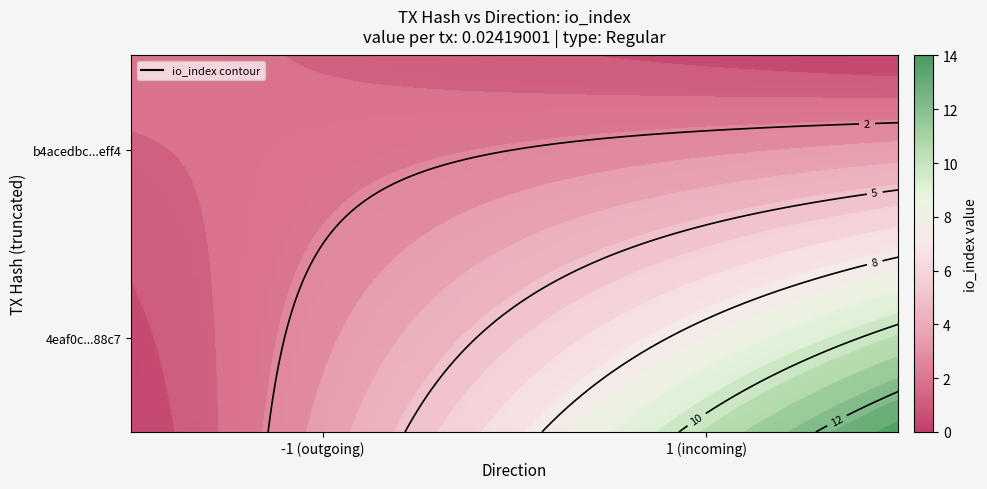

At io_index, list the series in order from smallest to largest.

b4acedbc162ed912eda83312364d0d31777eff4, 4eaf0c31c132ee704c6e96d59eb1d65606881c7